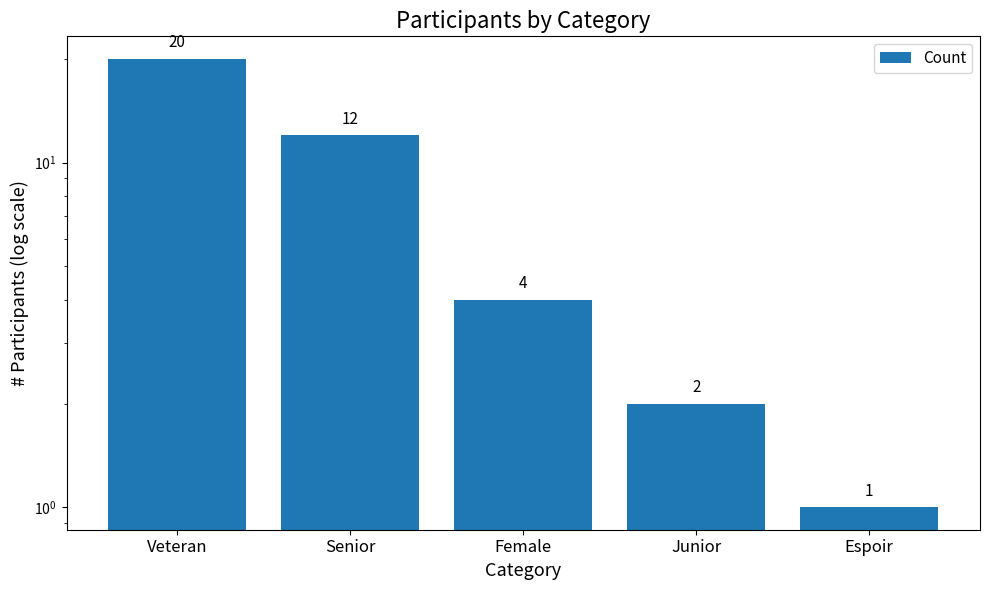

Between Female and Junior, which is larger?

Female